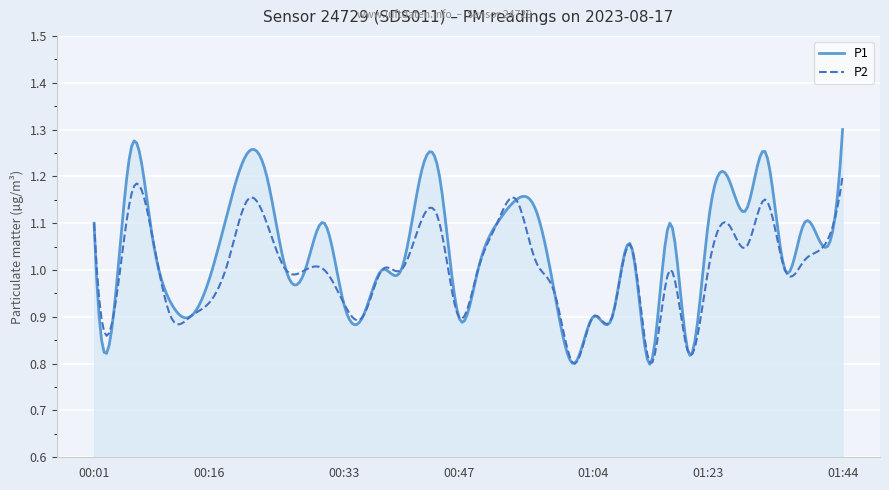

Rank the series by their average value, from lowest to highest.

P2, P1